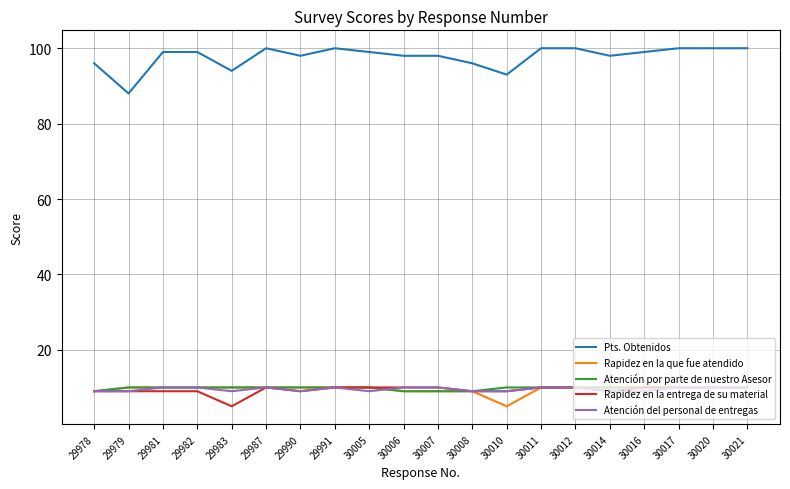

True or false: Atención del personal de entregas and Rapidez en la que fue atendido cross at least once.

True